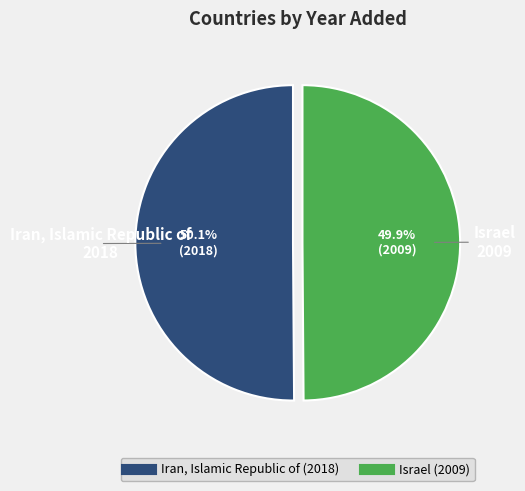

What percentage is the Israel slice, to the nearest percent?

50%